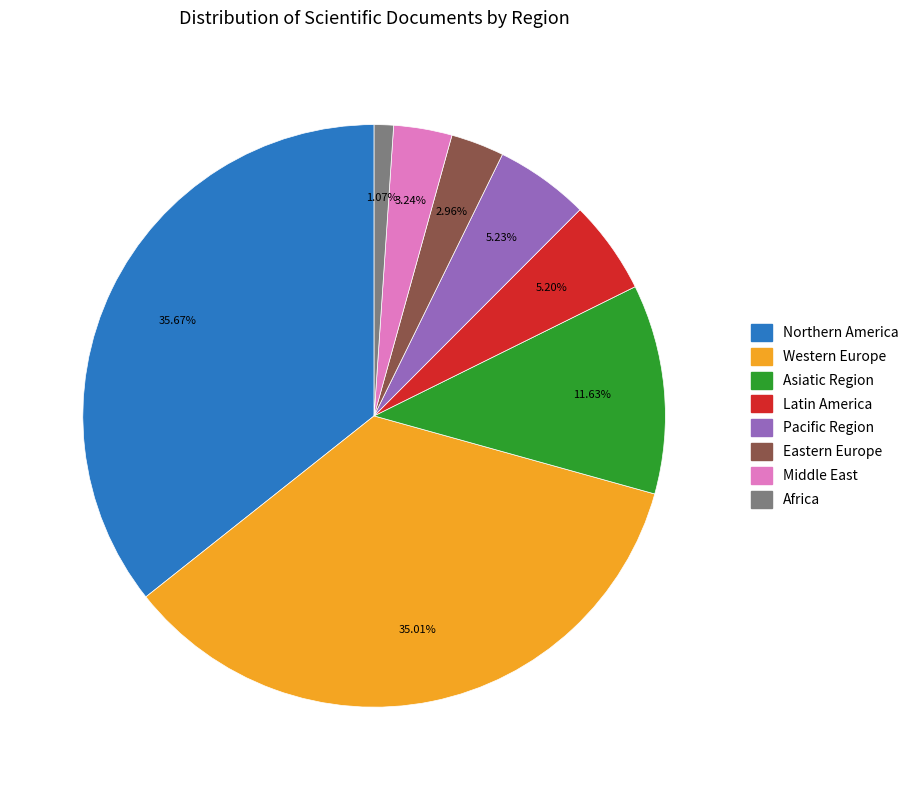

To the nearest percent, what percentage of the pie is Northern America?

36%